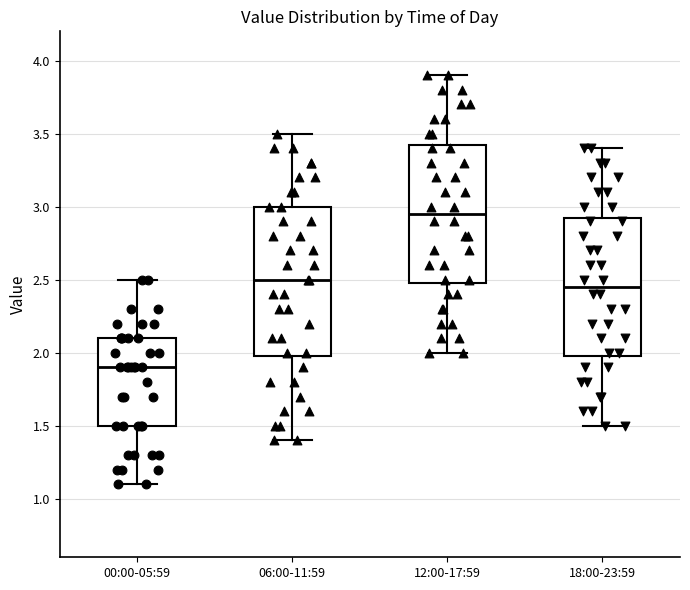

Reading left to right, read every box against the y-axis: the position of its median line, the range the box covers, and the ends of its whiskers. The values are not printed on the chart, so give them approximately, as read against the axis.

00:00-05:59: median 1.90, box 1.50 to 2.10, whiskers 1.10 to 2.50
06:00-11:59: median 2.50, box 2.00 to 3.00, whiskers 1.40 to 3.50
12:00-17:59: median 2.95, box 2.50 to 3.45, whiskers 2.00 to 3.90
18:00-23:59: median 2.45, box 2.00 to 2.95, whiskers 1.50 to 3.40